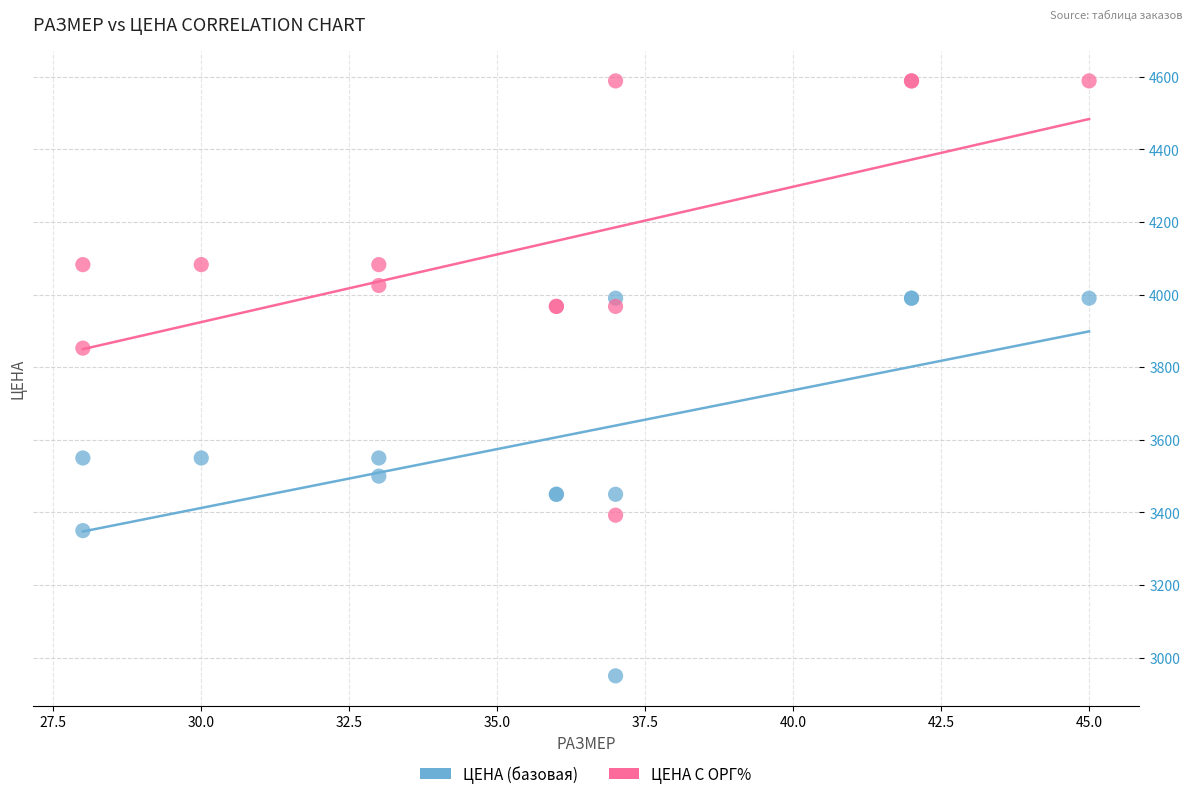

Which series reaches the maximum Y coordinate?

ЦЕНА С ОРГ%